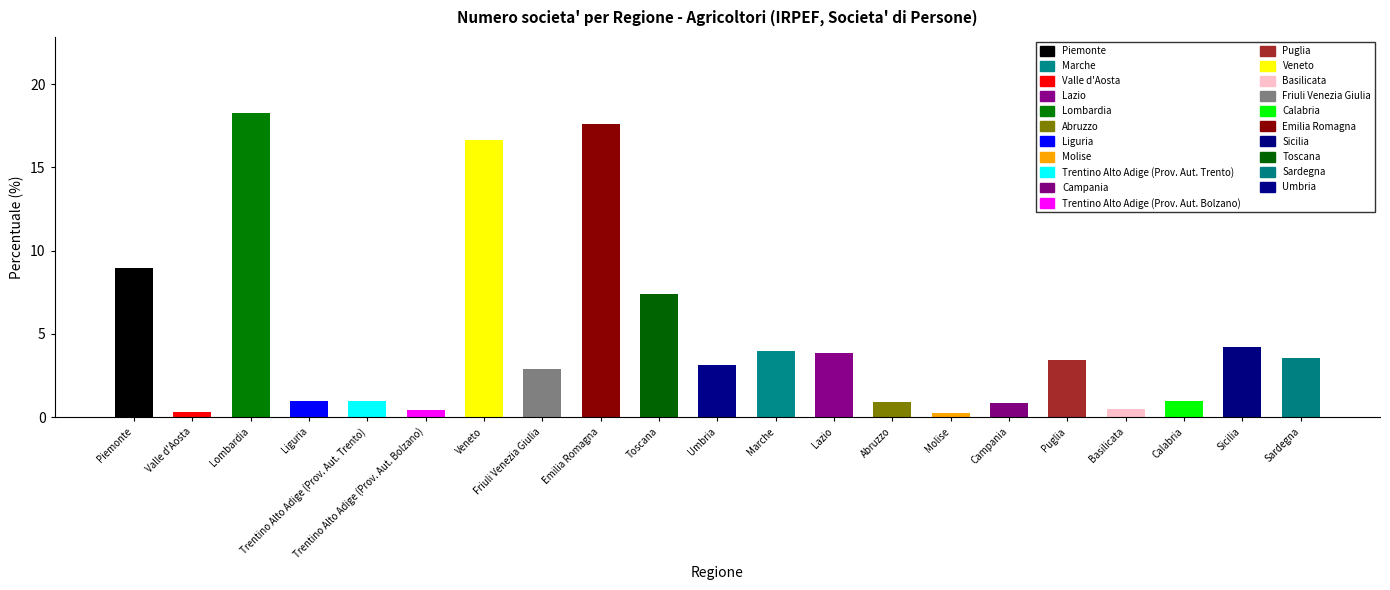

What is the difference between the second highest and minimum values?

17.4